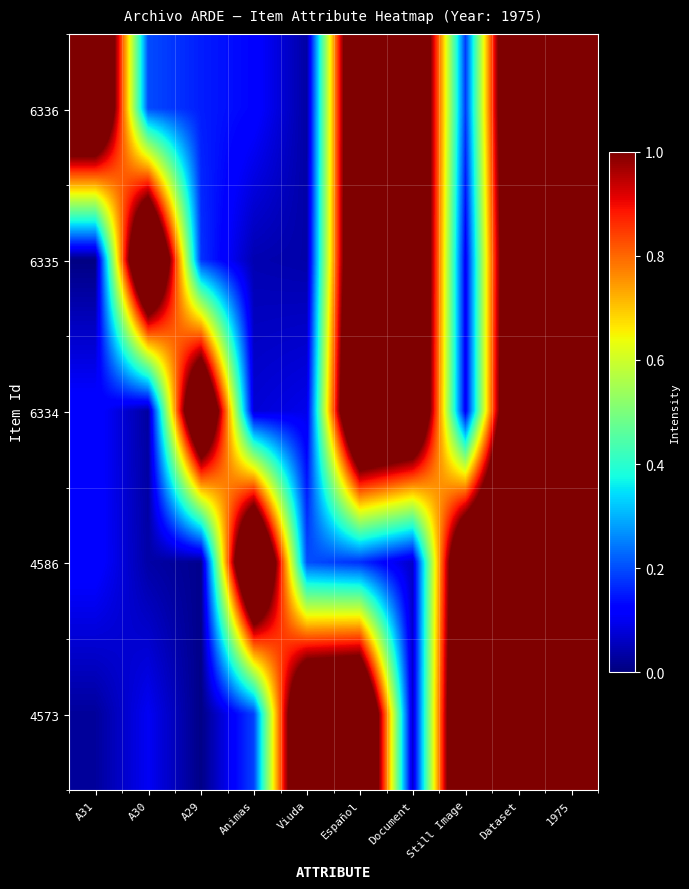

Count the number of data series in this chart.

5